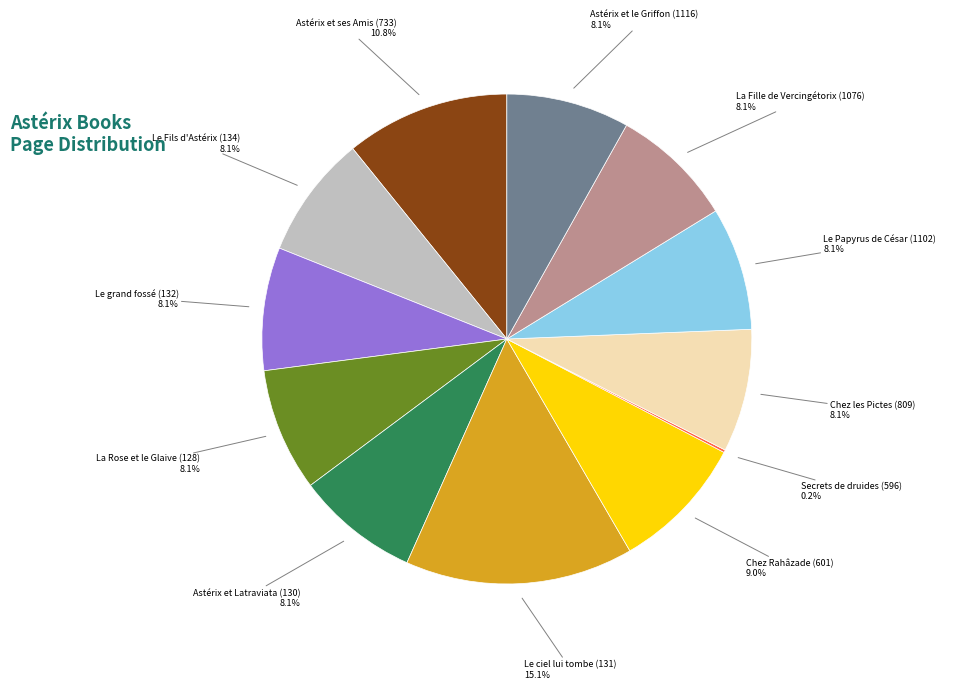

Which slice is the largest?

Le ciel lui tombe (131)